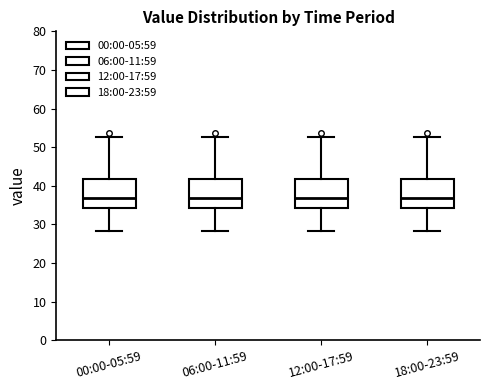

Reading left to right, read every box against the y-axis: the position of its median line, the range the box covers, and the ends of its whiskers. The values are not printed on the chart, so give them approximately, as read against the axis.

00:00-05:59: median 37, box 34 to 42, whiskers 28 to 53
06:00-11:59: median 37, box 34 to 42, whiskers 28 to 53
12:00-17:59: median 37, box 34 to 42, whiskers 28 to 53
18:00-23:59: median 37, box 34 to 42, whiskers 28 to 53